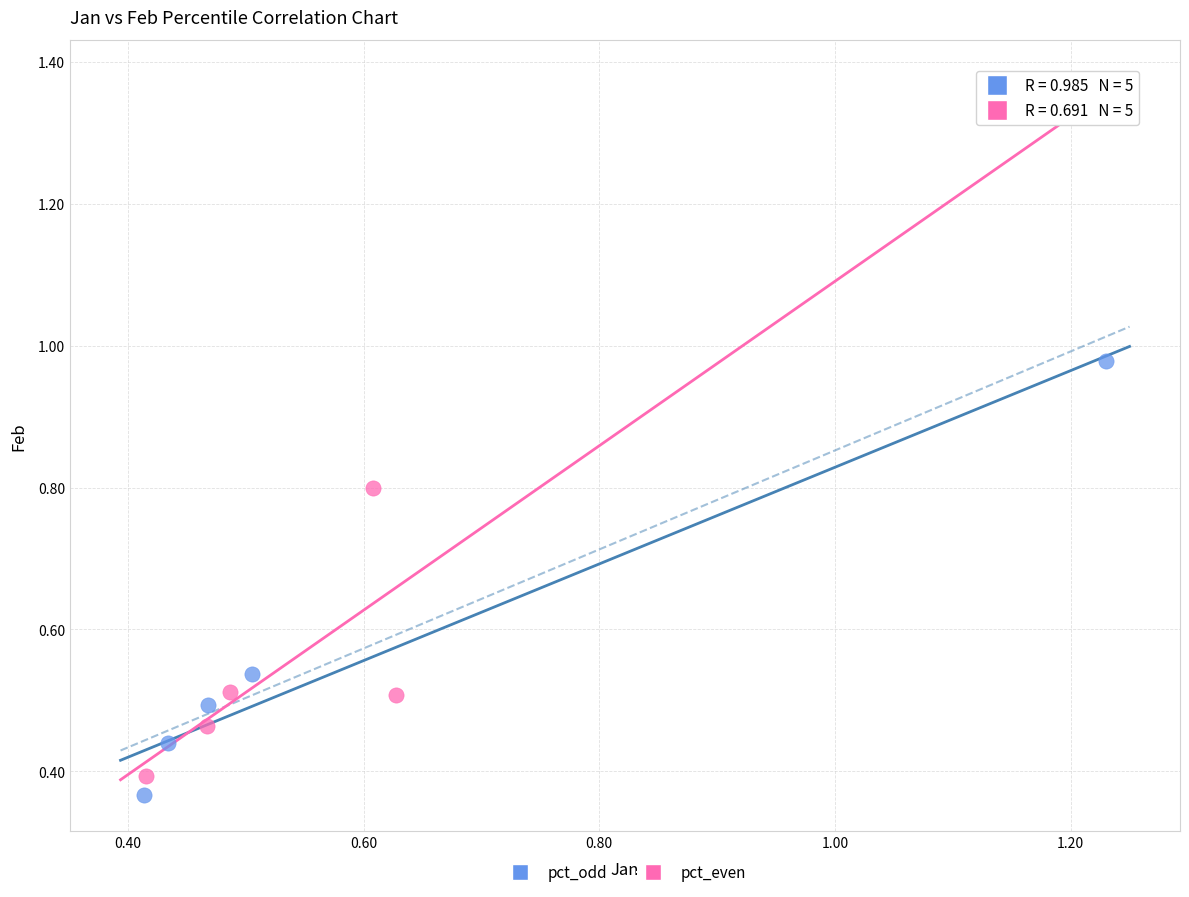

Which series has the widest spread of Y values?

pct_odd